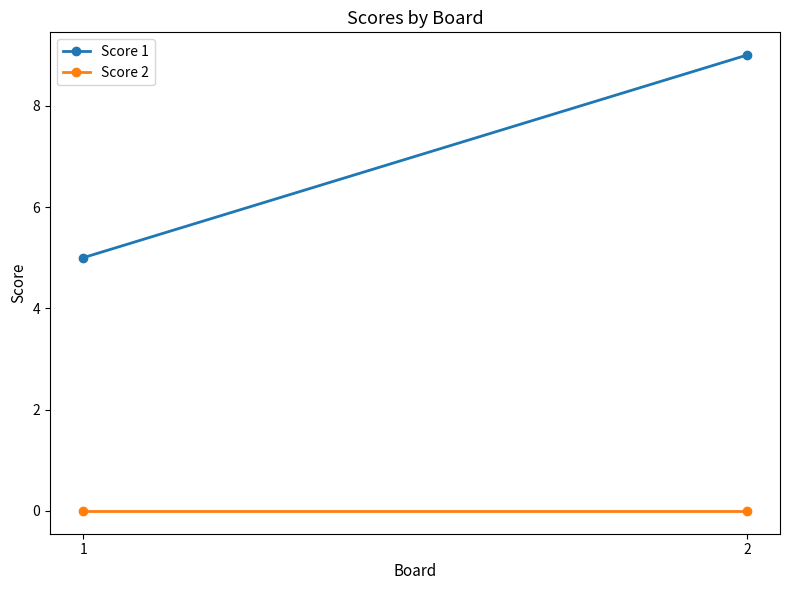

Read the Score 1 value at 2.

9